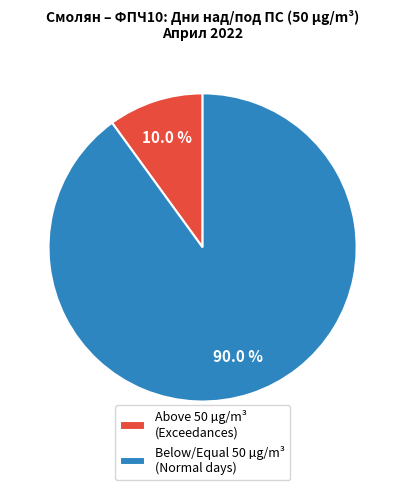

Is Below/Equal 50 µg/m³ (Normal days) the majority of the pie?

Yes